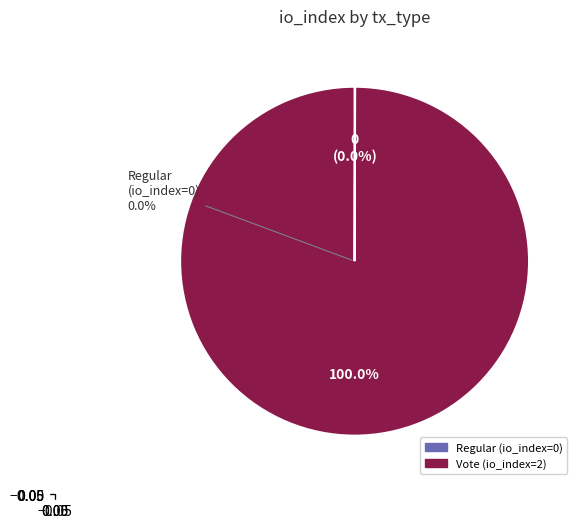

The Regular slice represents 0% of the pie. True or false?

True